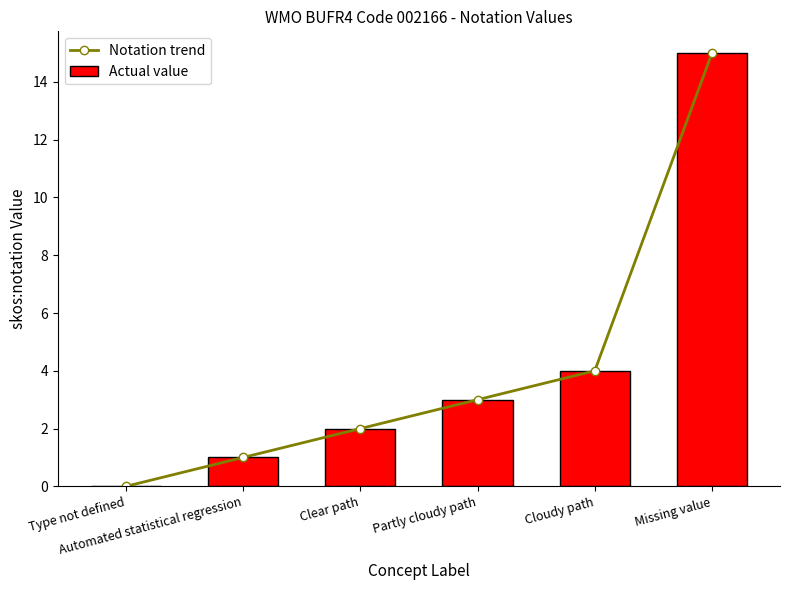

What is the label of the 5th bar from the right?

Automated statistical regression